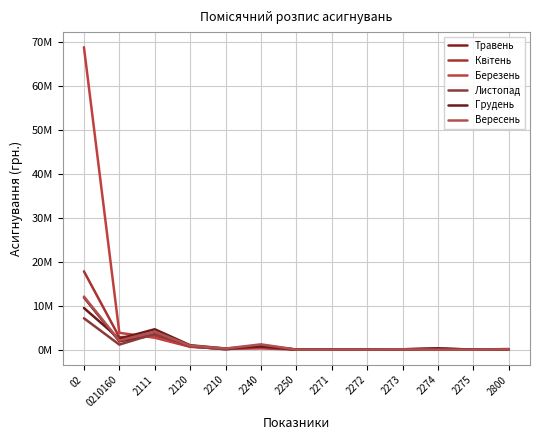

What is the approximate value of Листопад at 2274, to the nearest 10?

235000